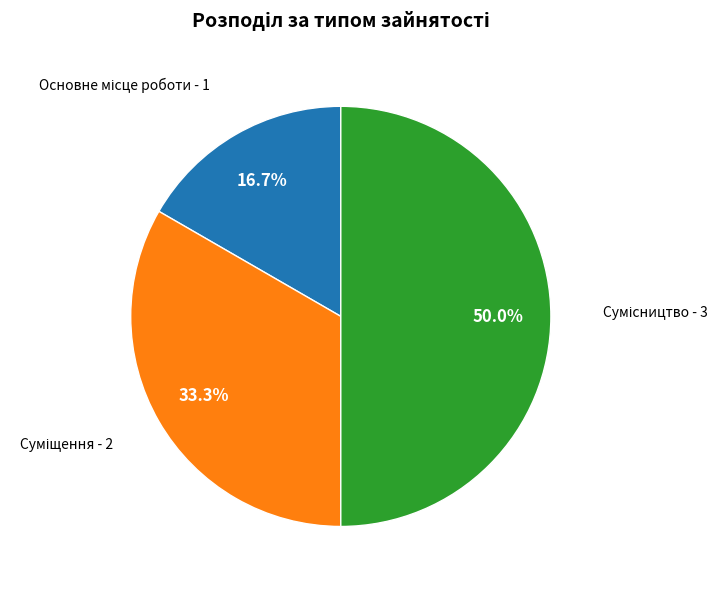

To the nearest percent, what is the difference between the largest and smallest slice percentages?

33%